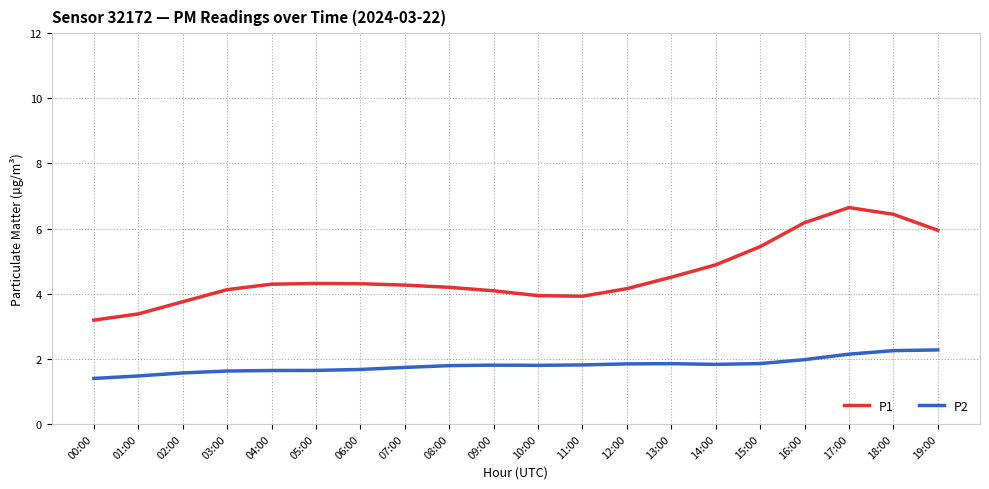

How many series are shown in this chart?

2